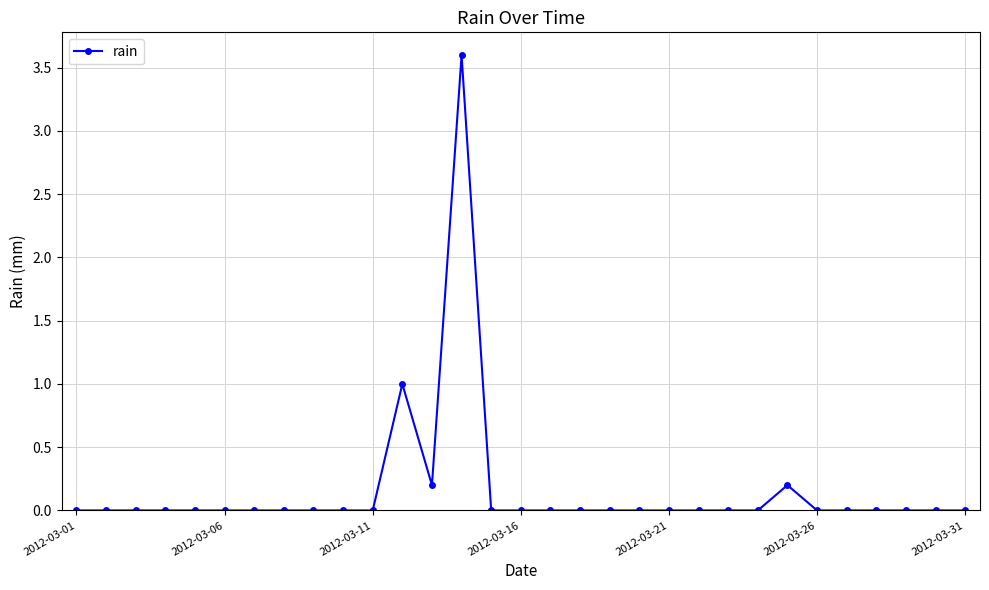

What is the greatest value displayed?

3.6